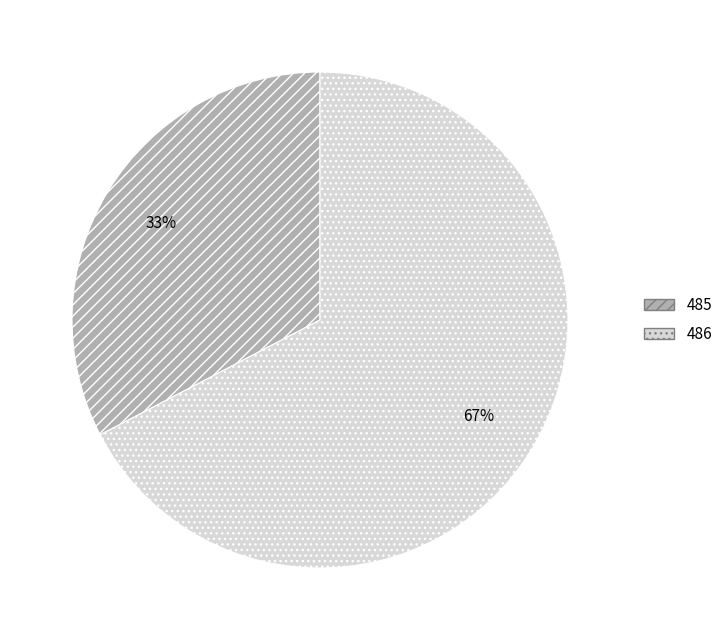

True or false: 486 accounts for 55% of the total.

False